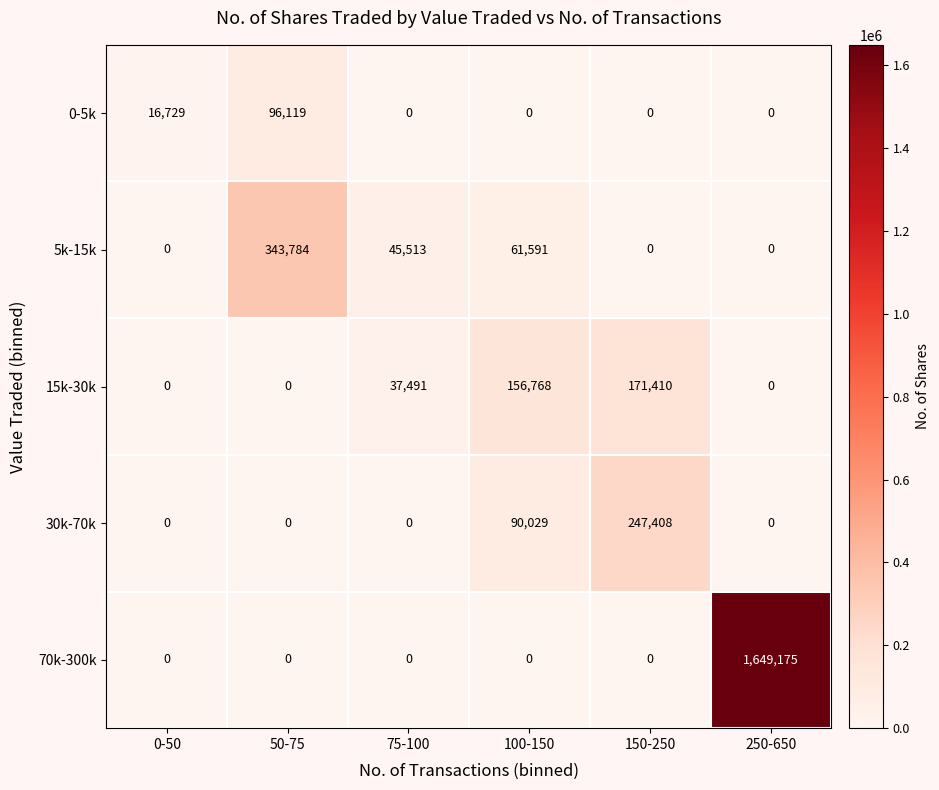

Reading left to right, list all the values displayed in this chart.

0-5k: 16729	96119	0	0	0	0
5k-15k: 0	343784	45513	61591	0	0
15k-30k: 0	0	37491	156768	171410	0
30k-70k: 0	0	0	90029	247408	0
70k-300k: 0	0	0	0	0	1649175